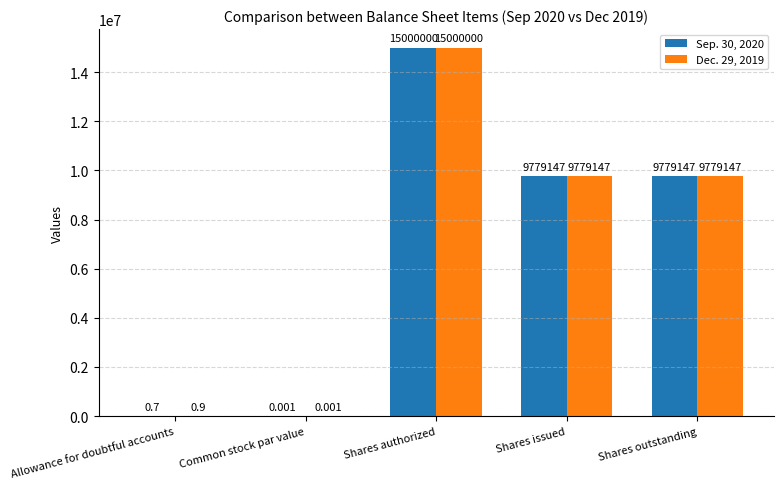

At which label does Sep. 30, 2020 first exceed 9779147?

Shares authorized